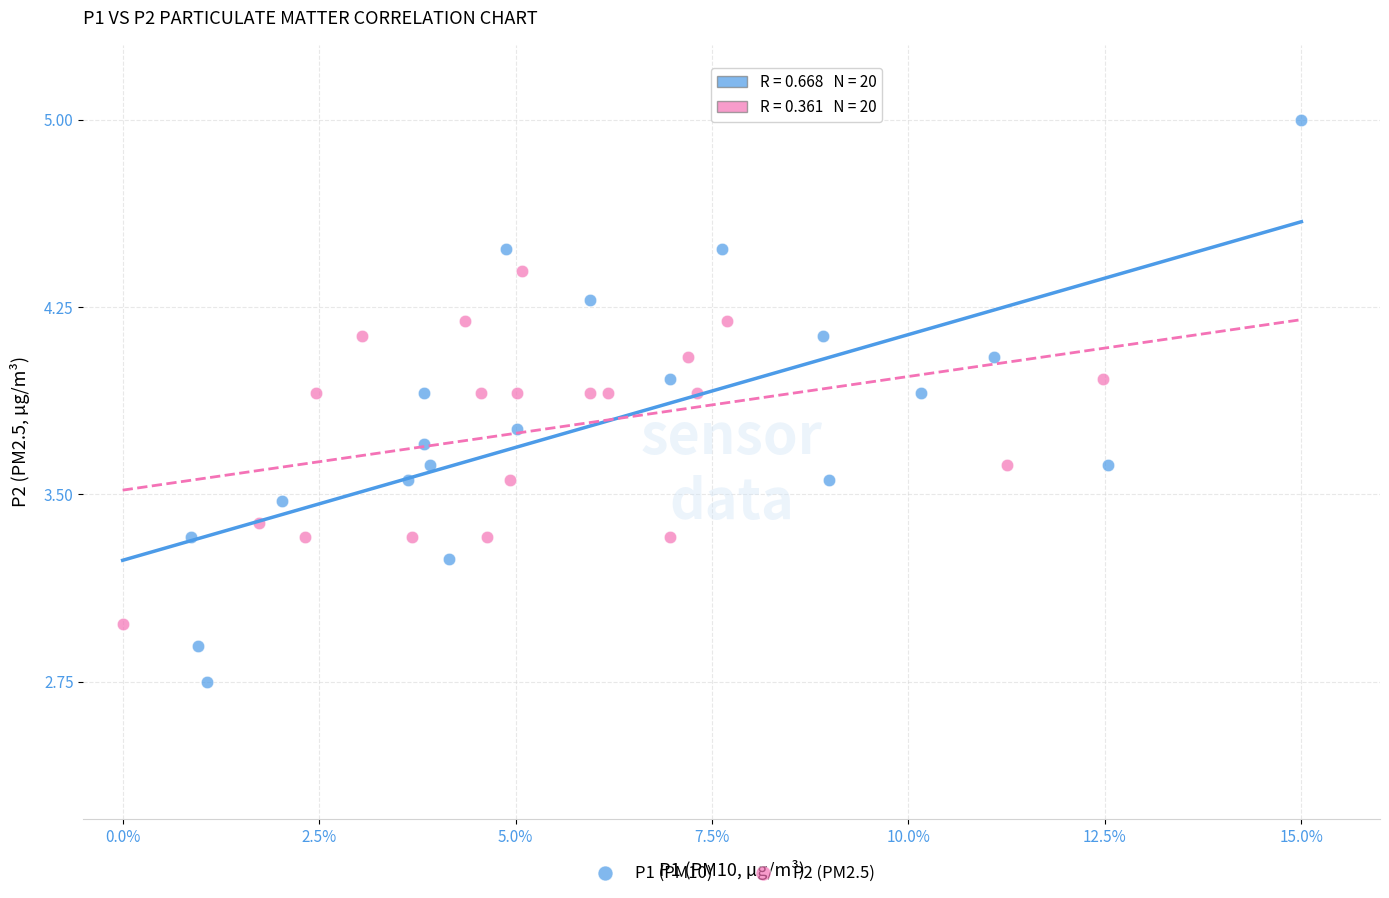

Which series contains the highest Y value?

P1 (PM10)